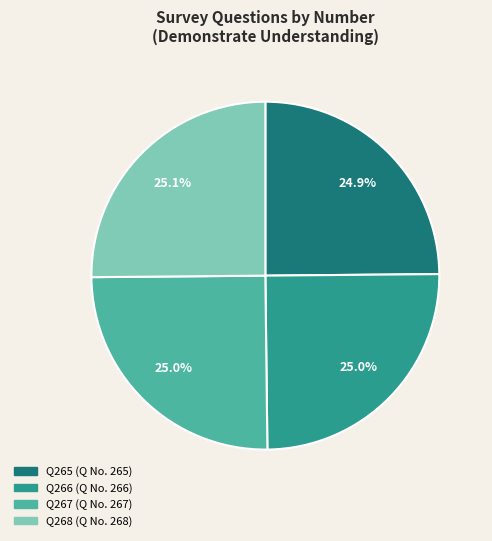

Count the number of slices in the pie.

4